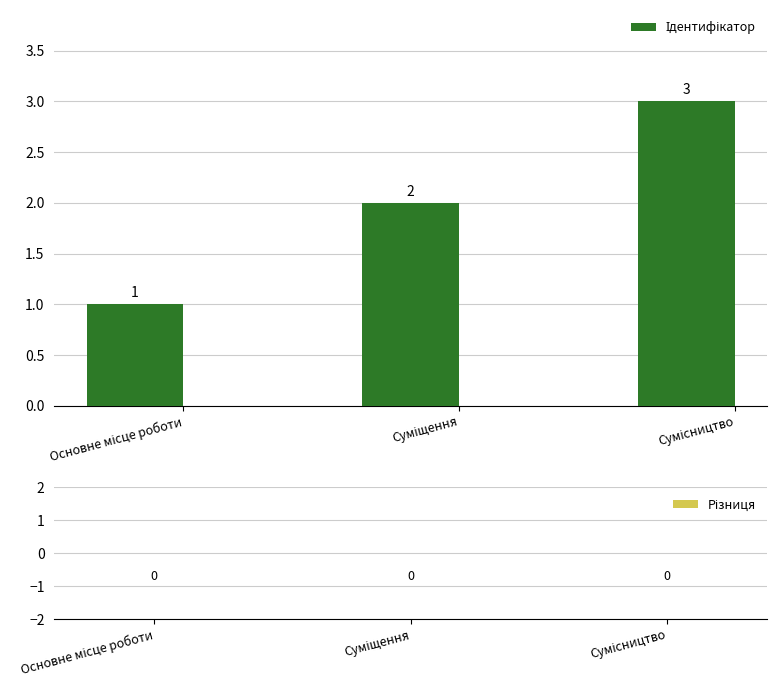

What is the value of the 2nd bar from the left?

2